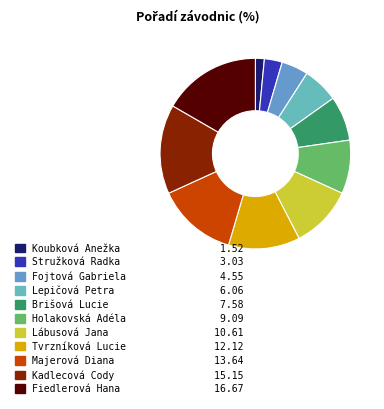

Does Fojtová Gabriela account for over 50% of the chart?

No